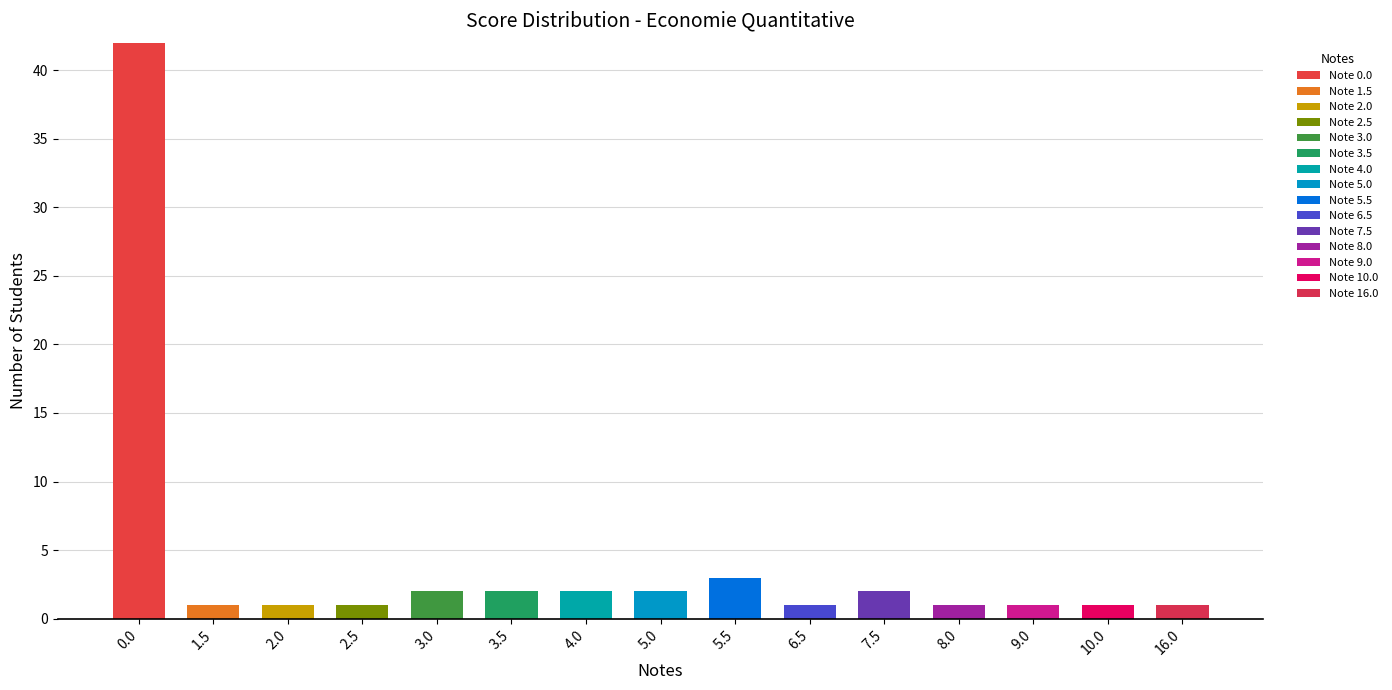

How many series are shown in this chart?

15